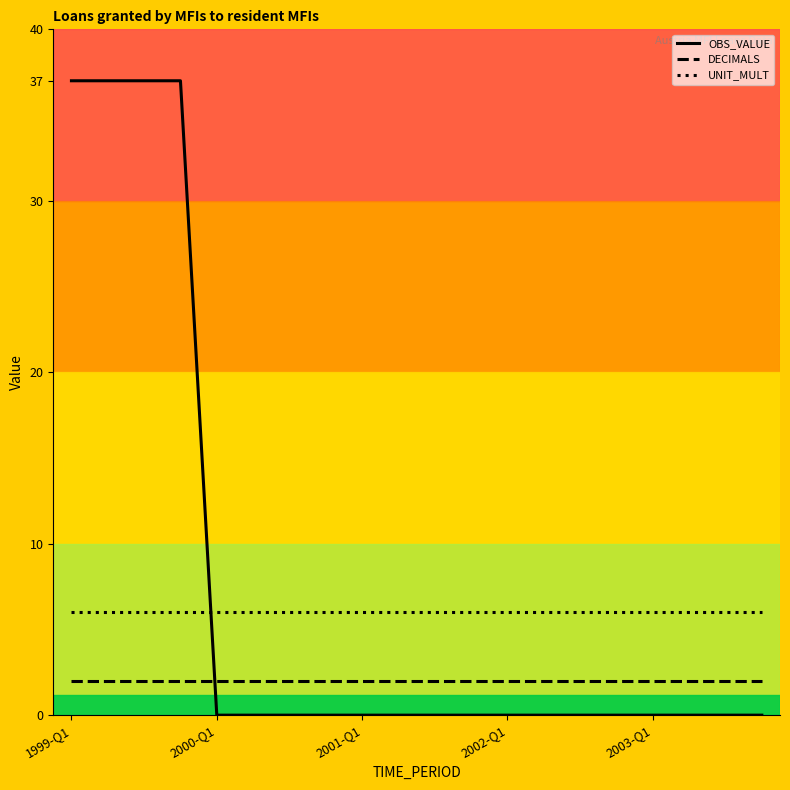

Which series has the widest spread of values?

OBS_VALUE